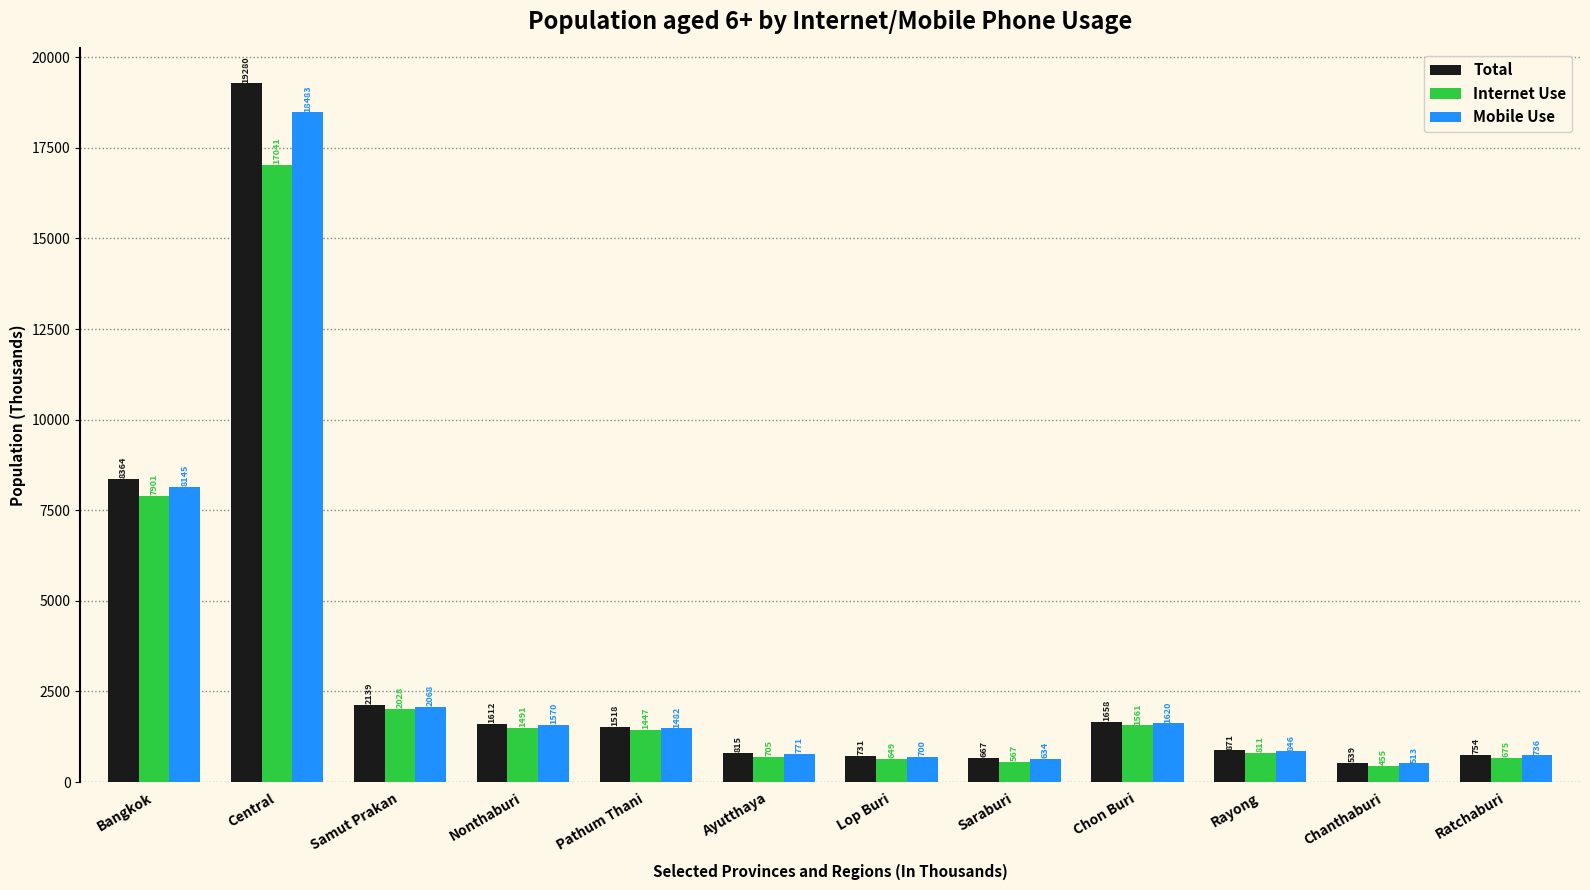

What is the label of the 12th bar from the left?

Ratchaburi